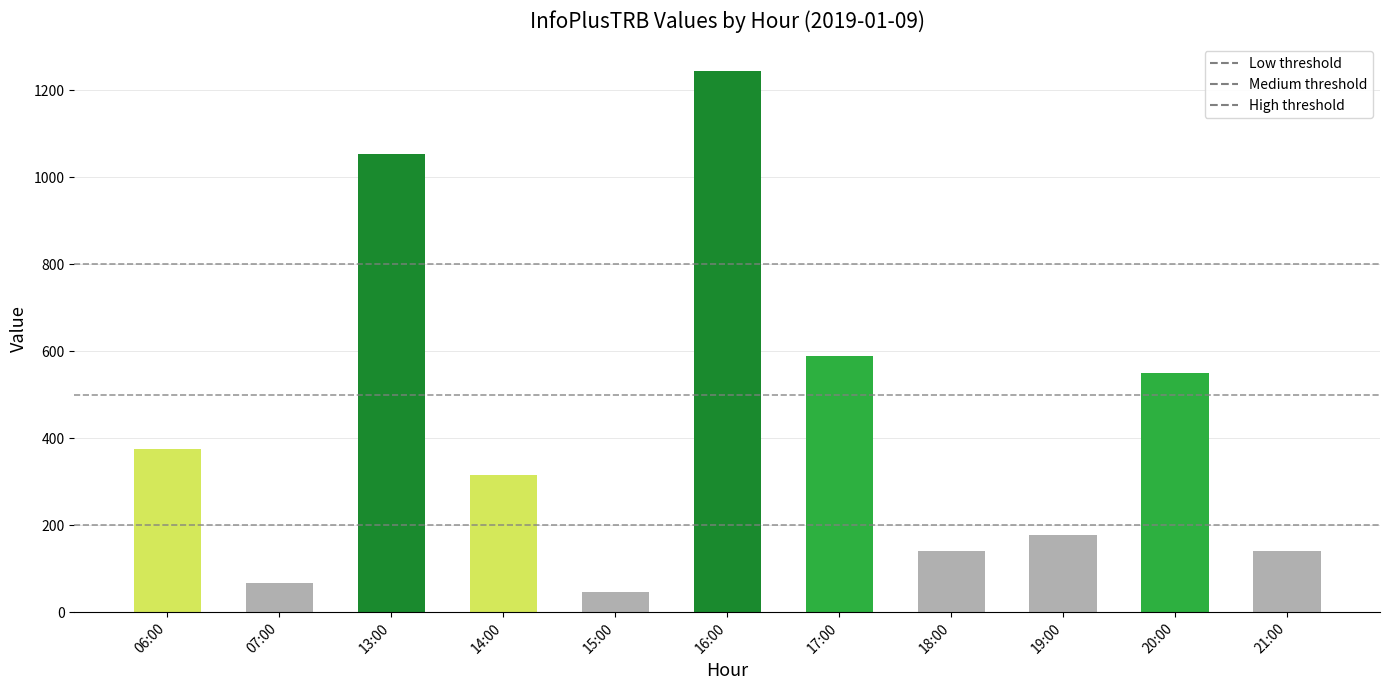

The chart shows a value of 241 at 06:00. True or false?

False